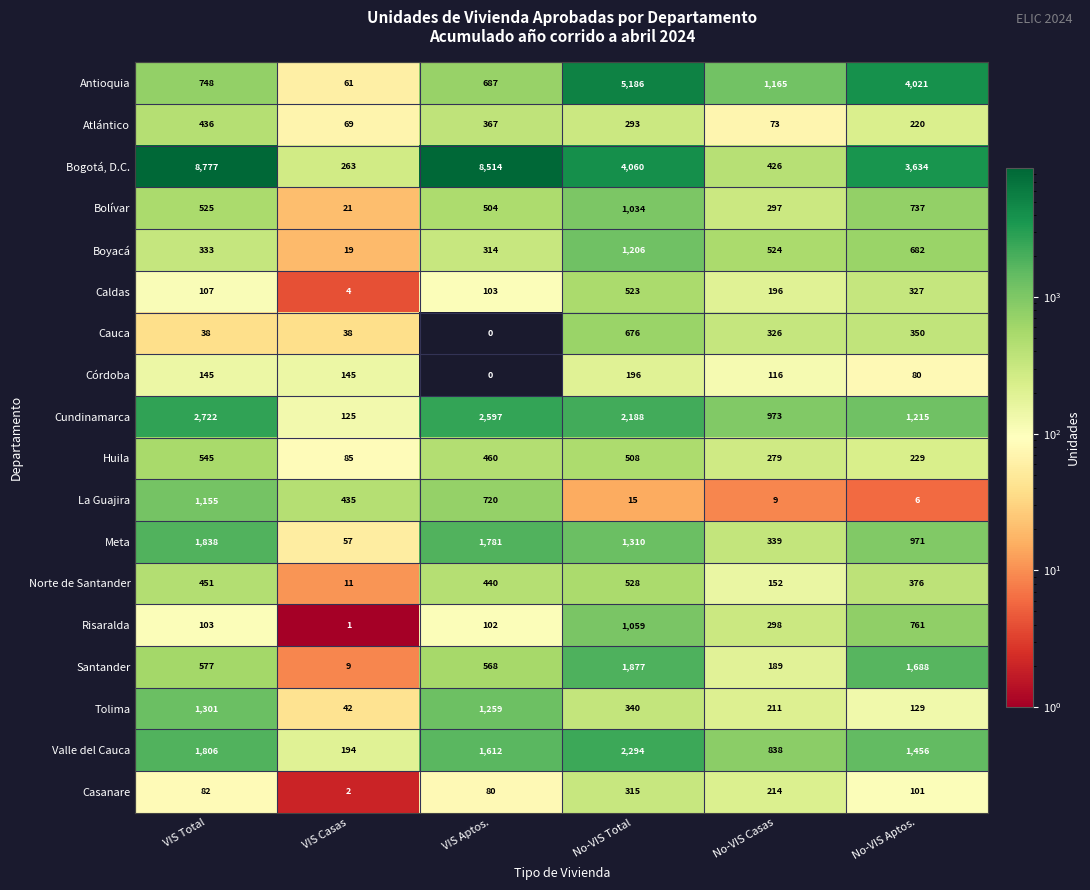

Which series has the largest total across all categories?

Bogotá, D.C.